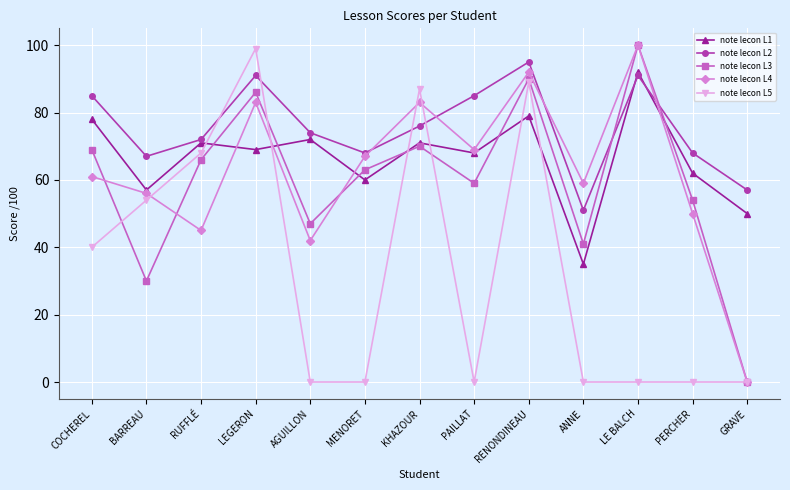

At which label does note lecon L3 first exceed 63?

COCHEREL